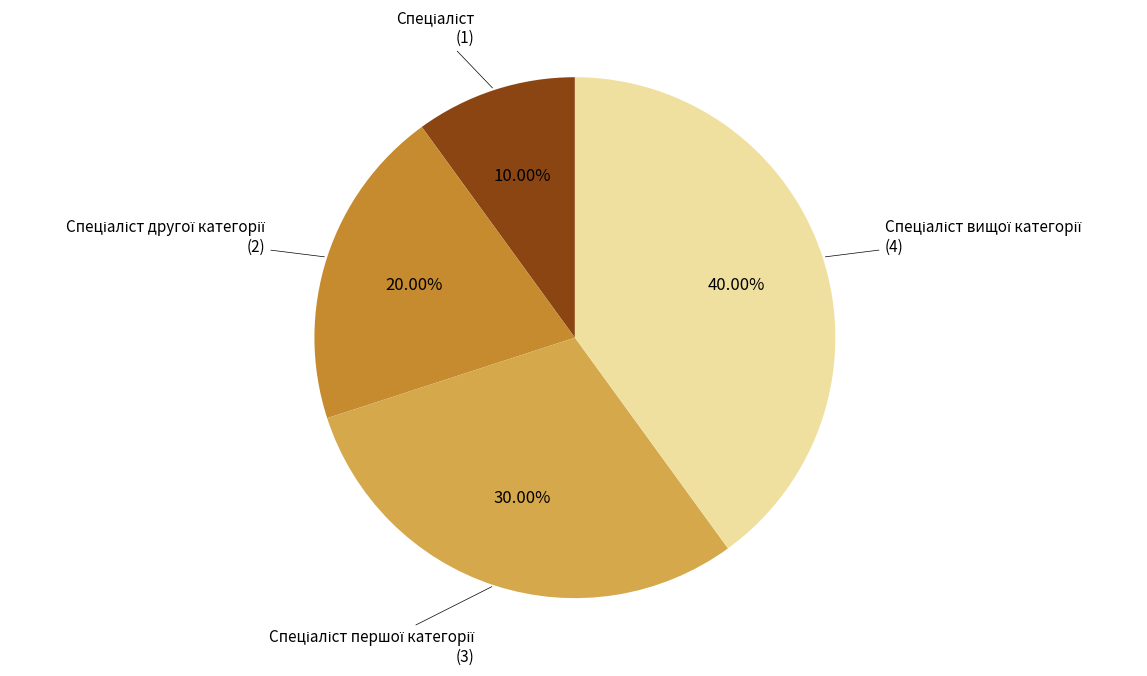

Is there a majority slice in this chart?

No